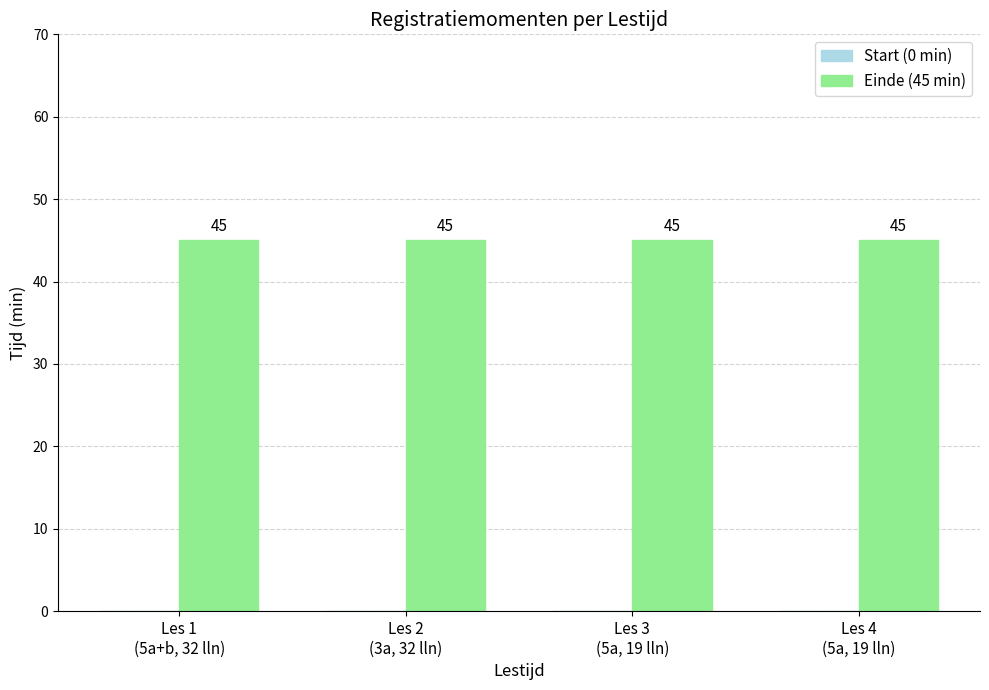

How many groups of bars are there?

4